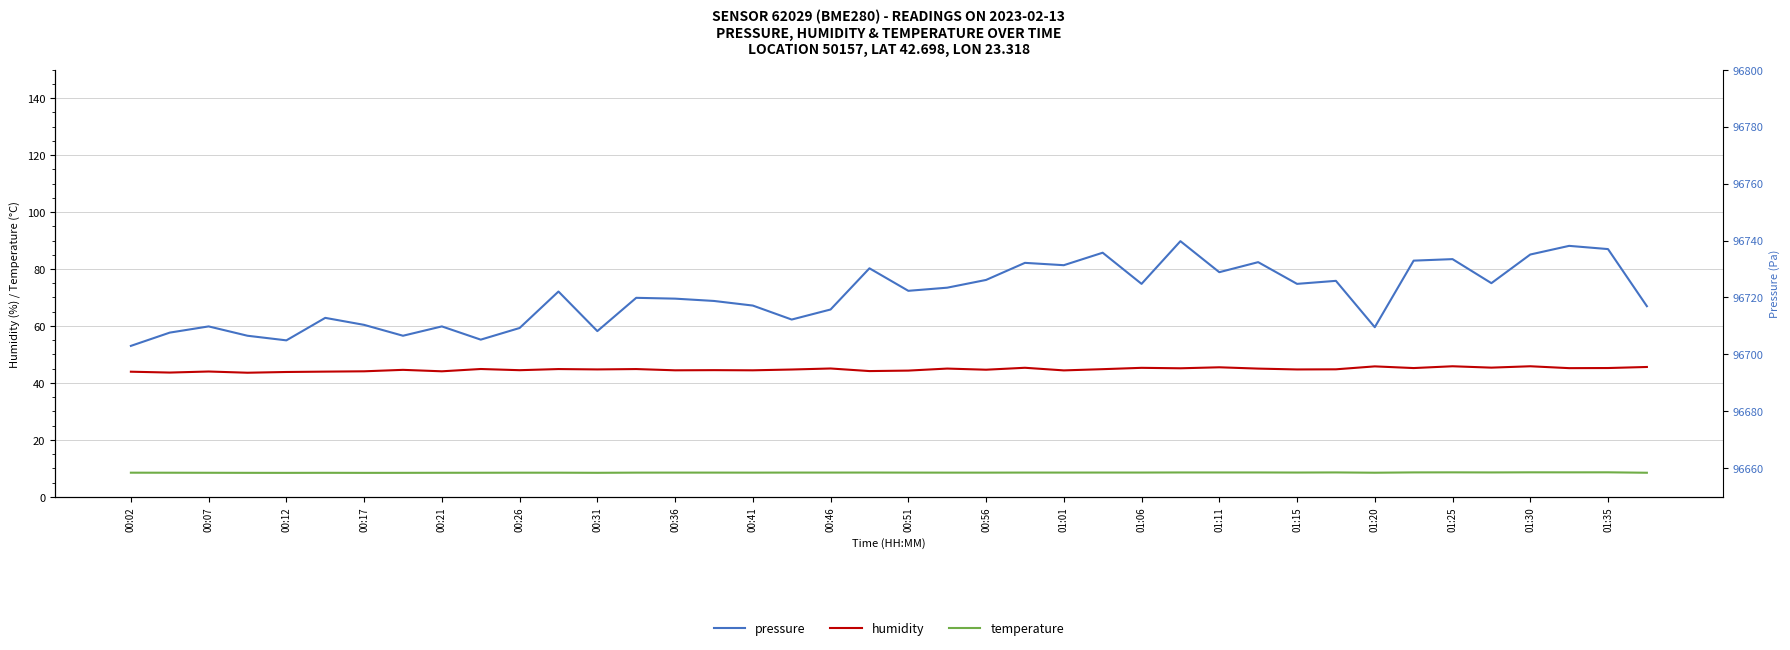

How many interior local valleys does the pressure series have?

12